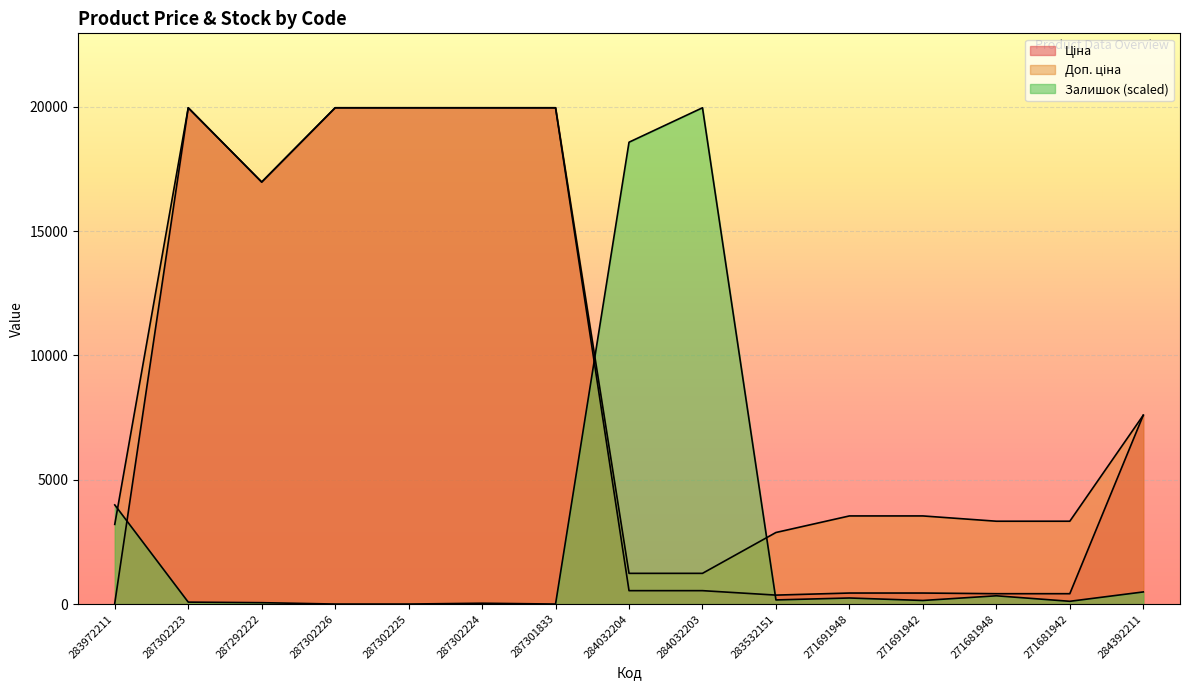

After their last crossing, which series has the higher values: Ціна or Залишок?

Ціна